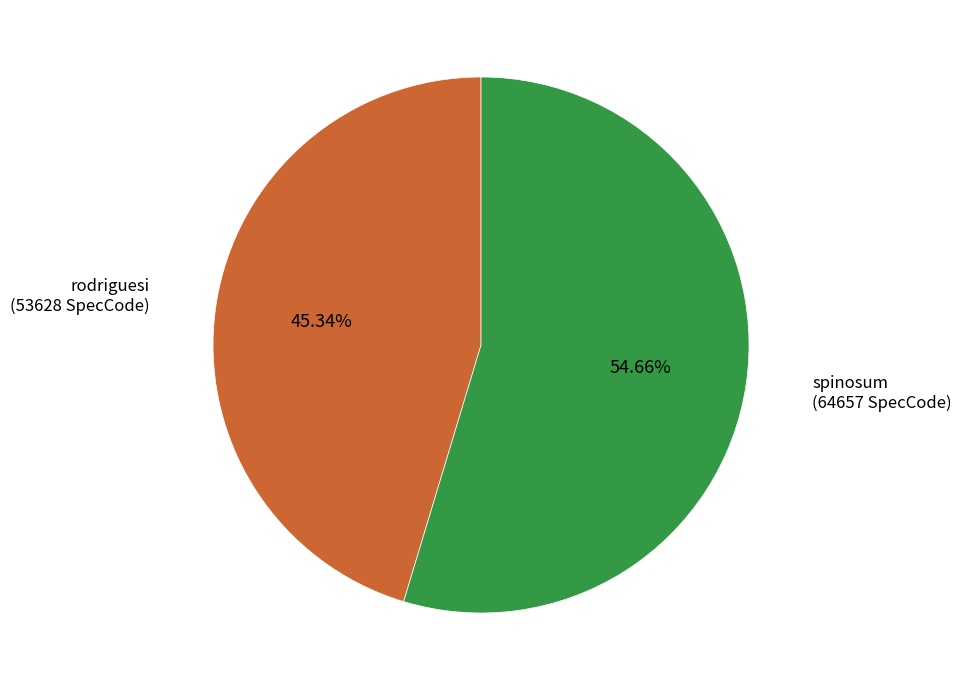

Between rodriguesi and spinosum, which is larger?

spinosum